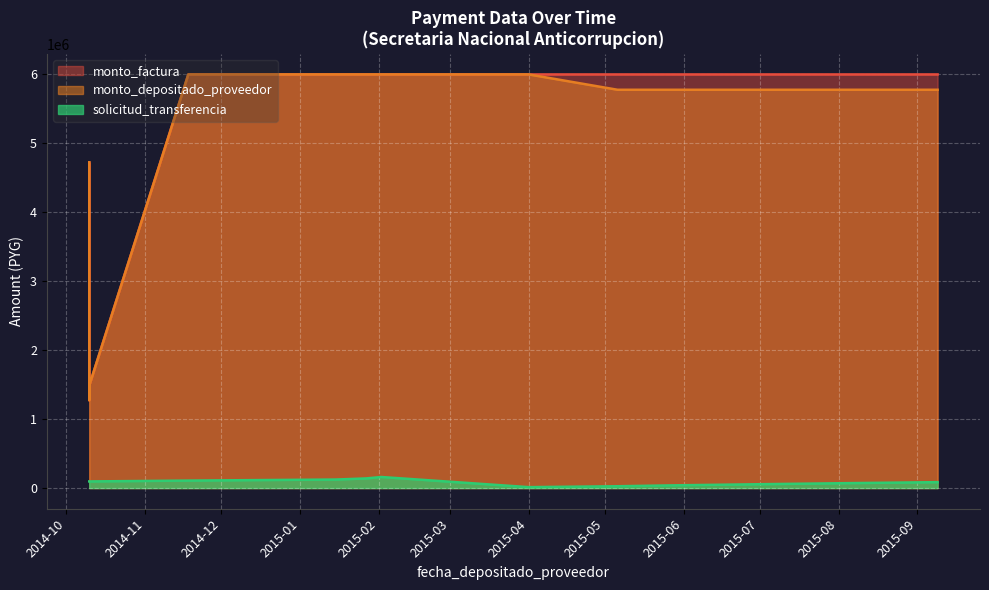

What is the average value of the monto_factura series?

5199000